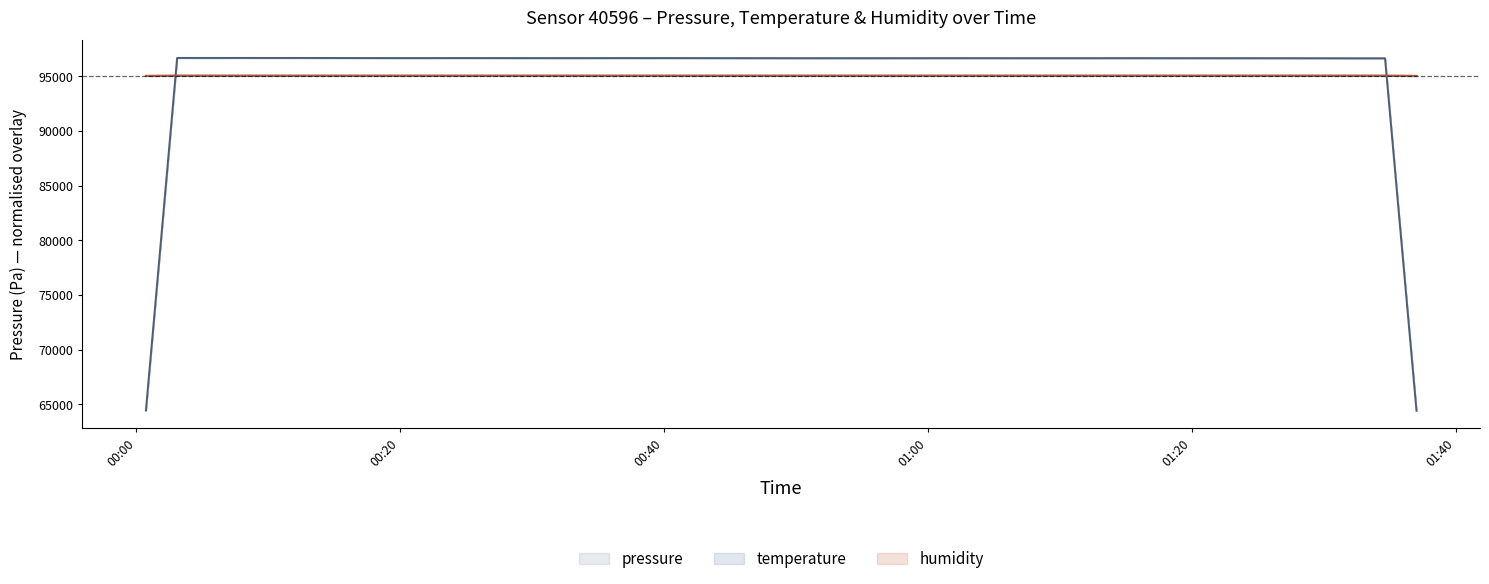

Rank the series at 00:00 from highest to lowest value.

temperature, humidity, pressure